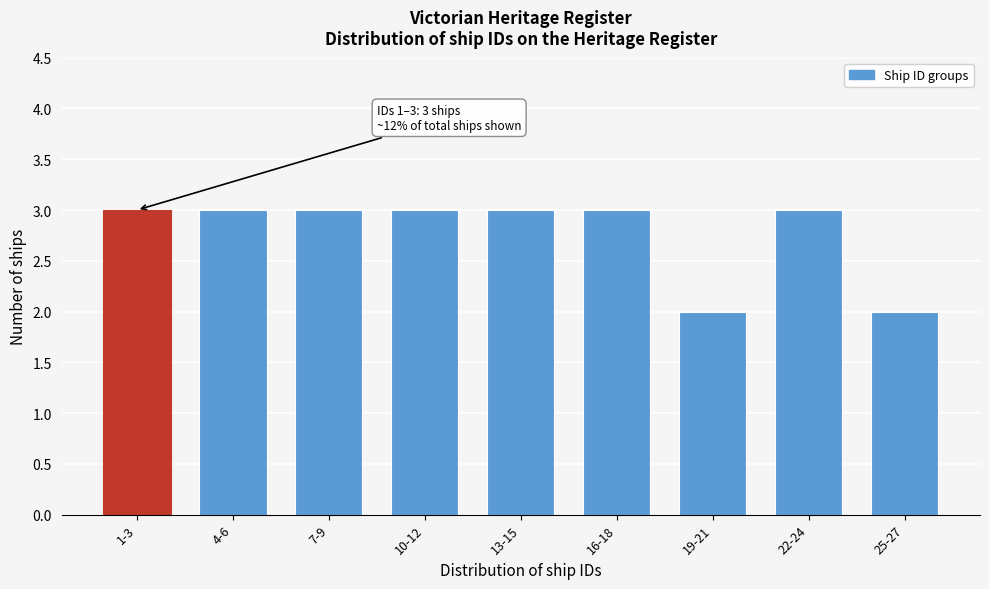

Reading right to left, transcribe all the data shown in this chart.

25-27=2	22-24=3	19-21=2	16-18=3	13-15=3	10-12=3	7-9=3	4-6=3	1-3=3